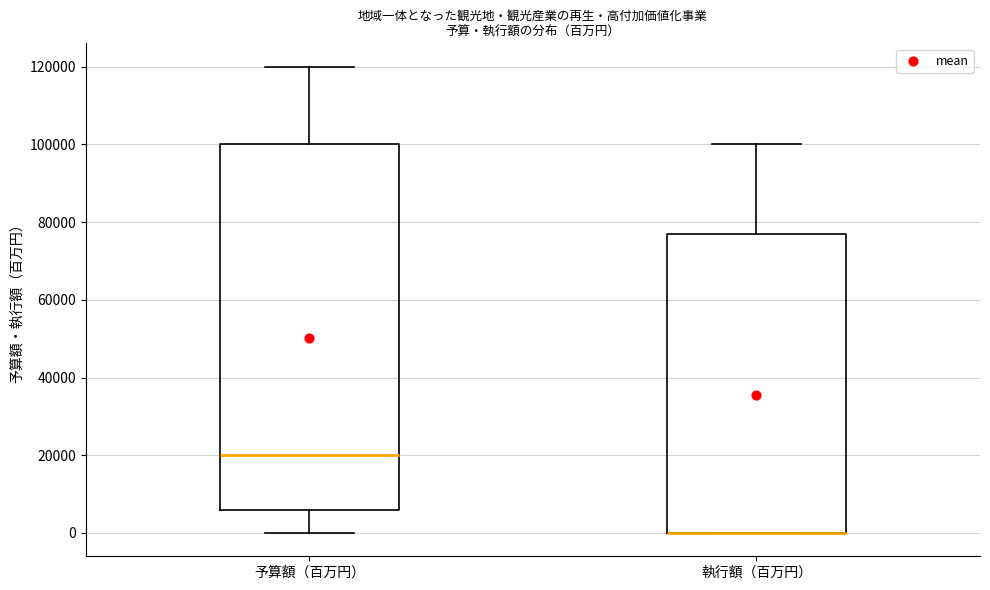

Reading left to right, read every box against the y-axis: the position of its median line, the range the box covers, and the ends of its whiskers. The values are not printed on the chart, so give them approximately, as read against the axis.

予算額（百万円）: median 20000, box 6000 to 100000, whiskers 0 to 120000
執行額（百万円）: median 0 (drawn on the box's lower edge), box 0 to 76000, whiskers 0 to 100000